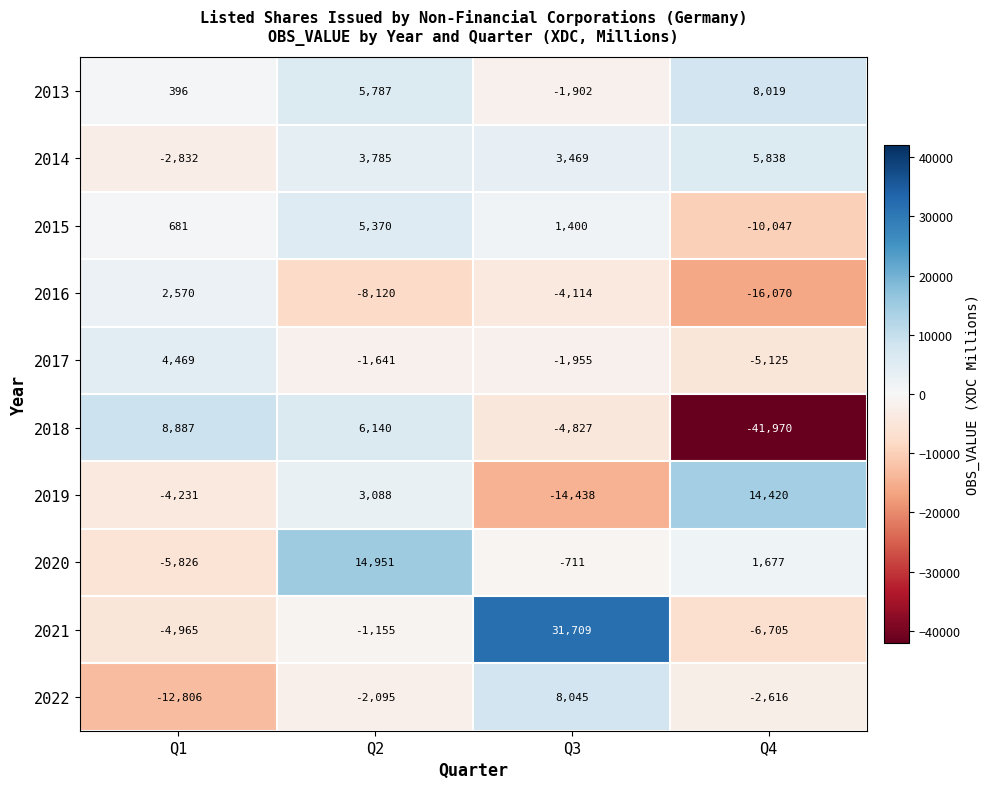

At which category is the sum across all series the highest?

Q2